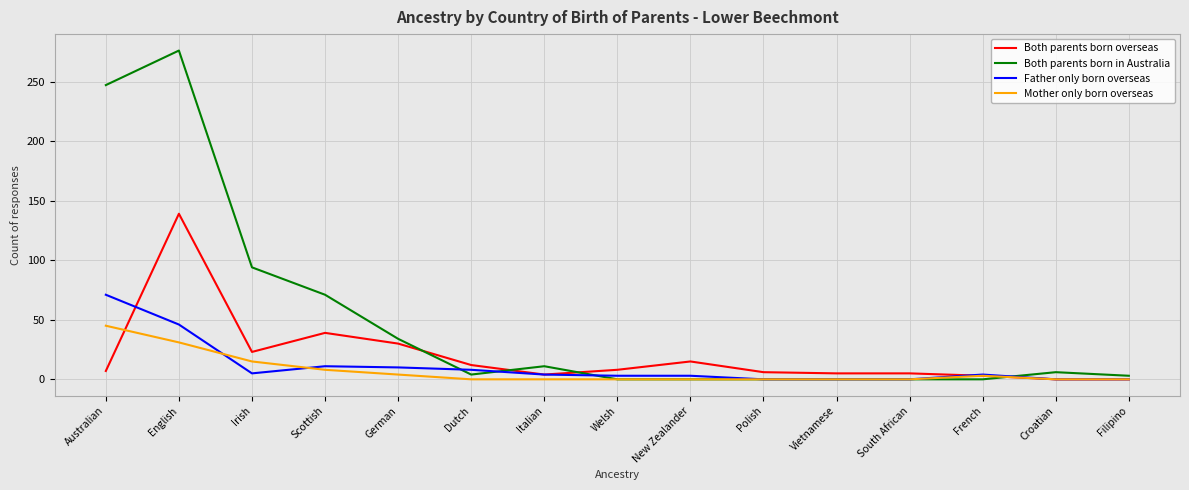

True or false: Mother only born overseas has a value of 19 at Croatian.

False